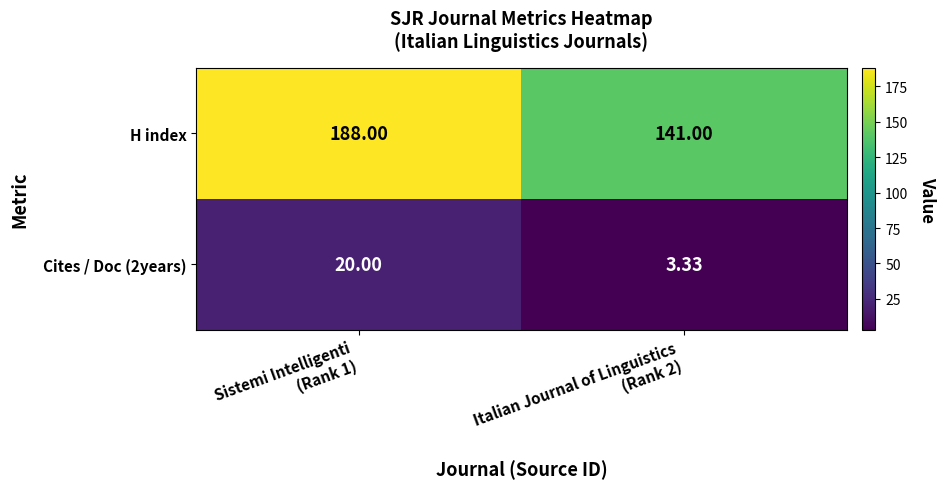

Which series has the largest range (max minus min)?

H index